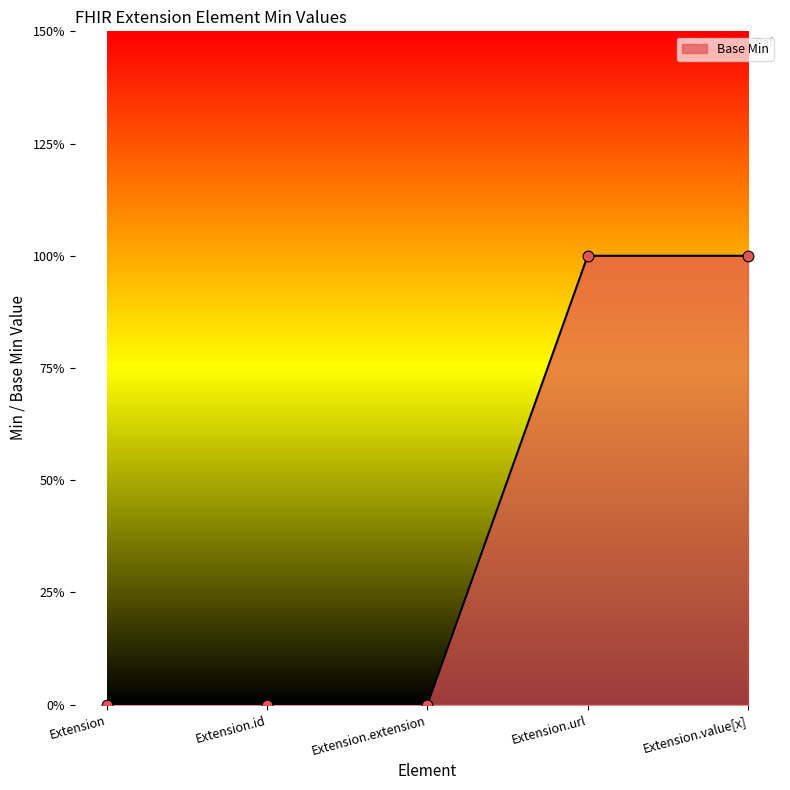

Between Extension.extension and Extension, which is larger?

Extension.extension